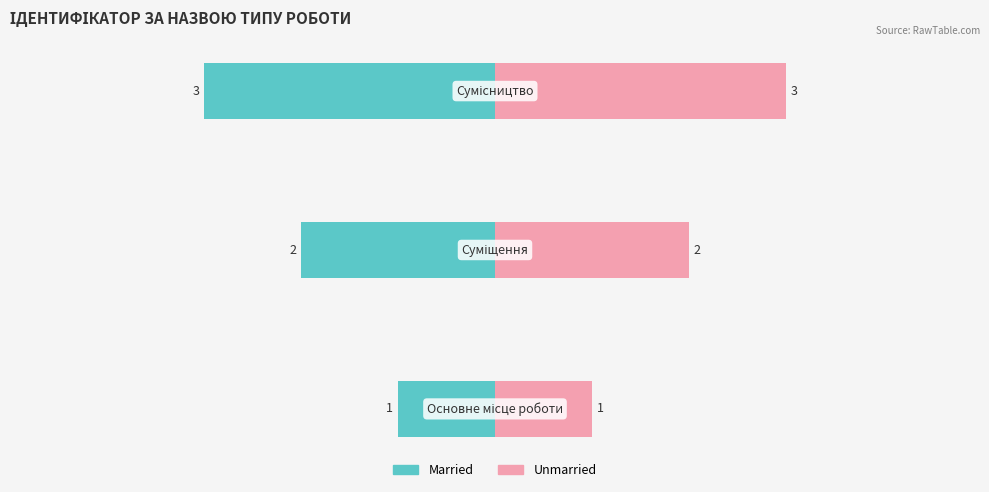

Rank the series at 1 from highest to lowest value.

Unmarried, Married